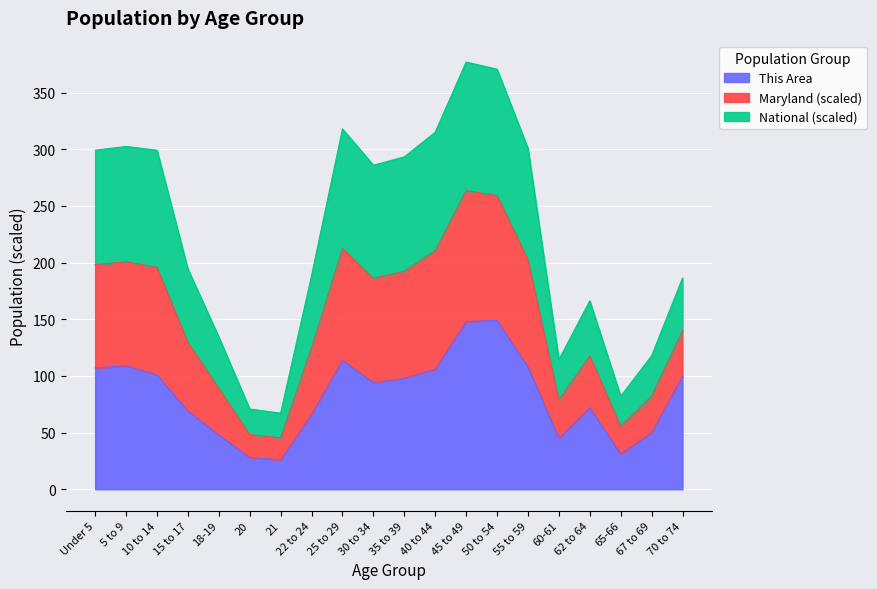

What is the maximum value for This Area?

149.0